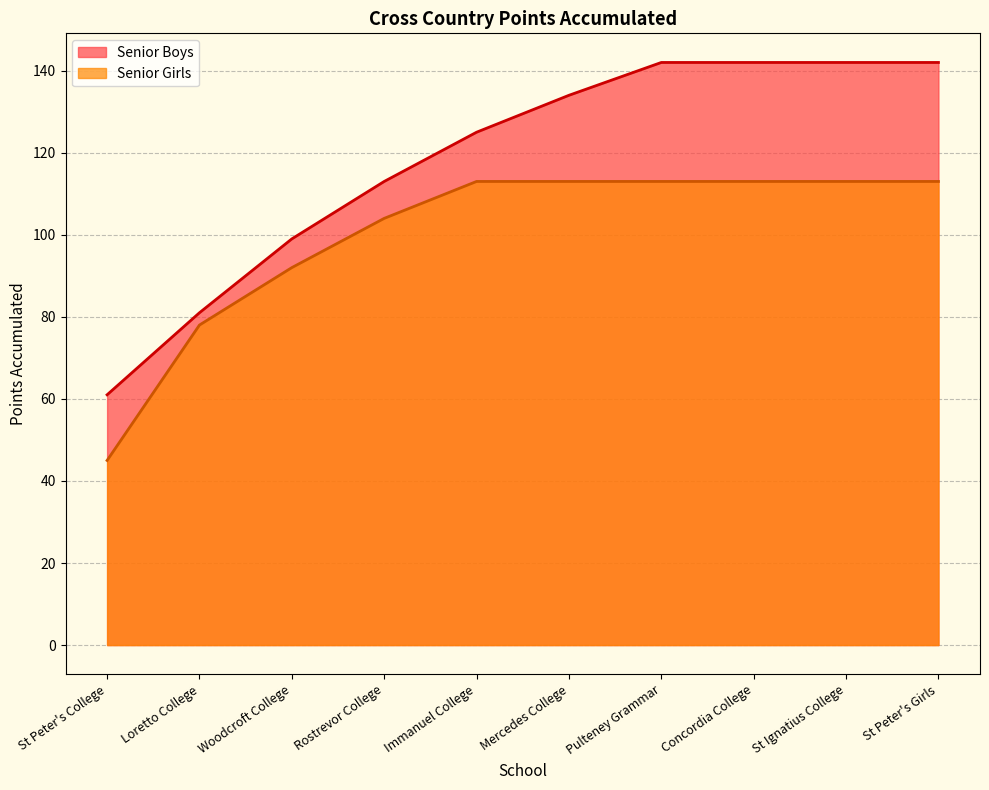

Which series has the widest spread of values?

Senior Boys